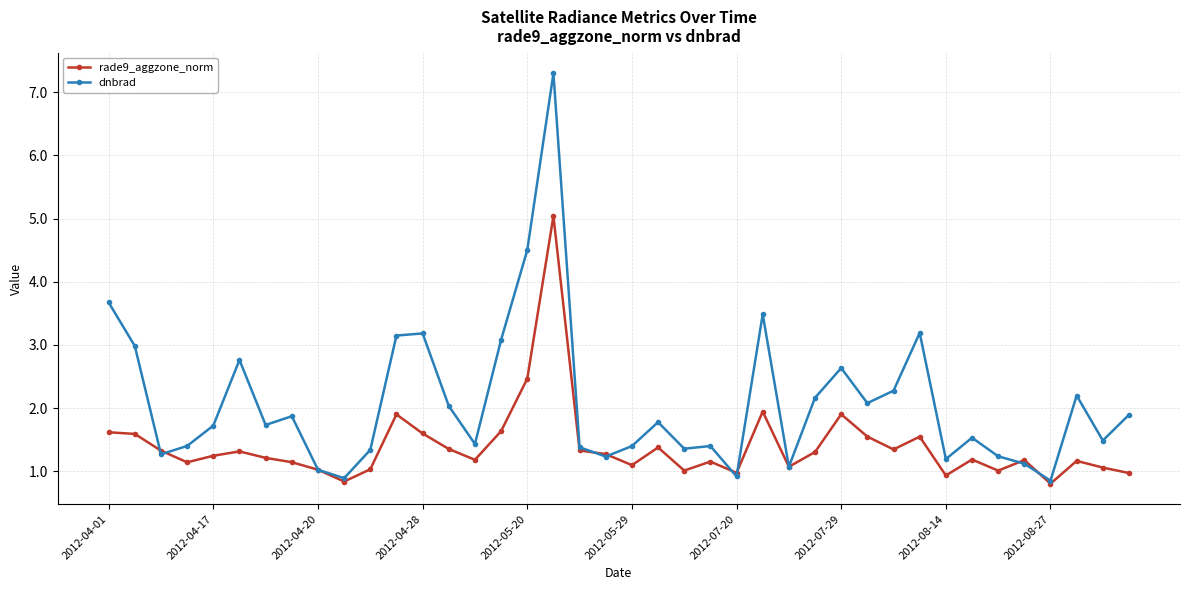

What is the value of the rade9_aggzone_norm point at the 27th from the left?

1.1